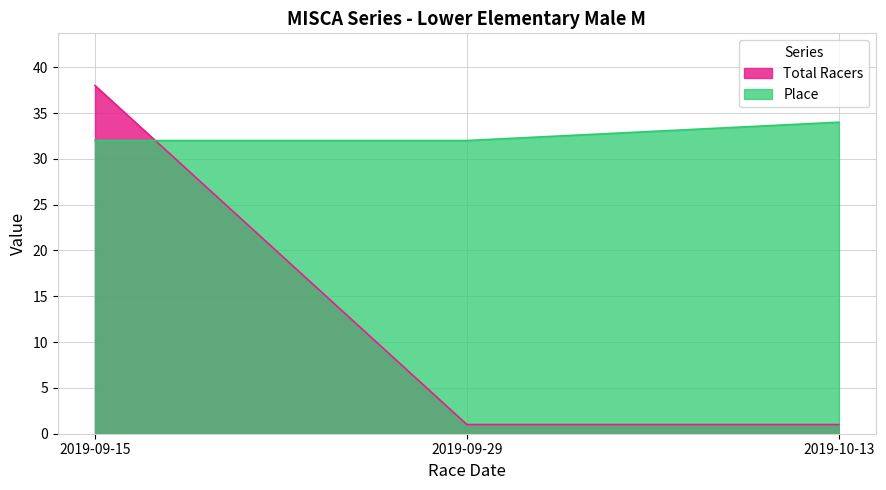

Count the number of categories in the chart.

3